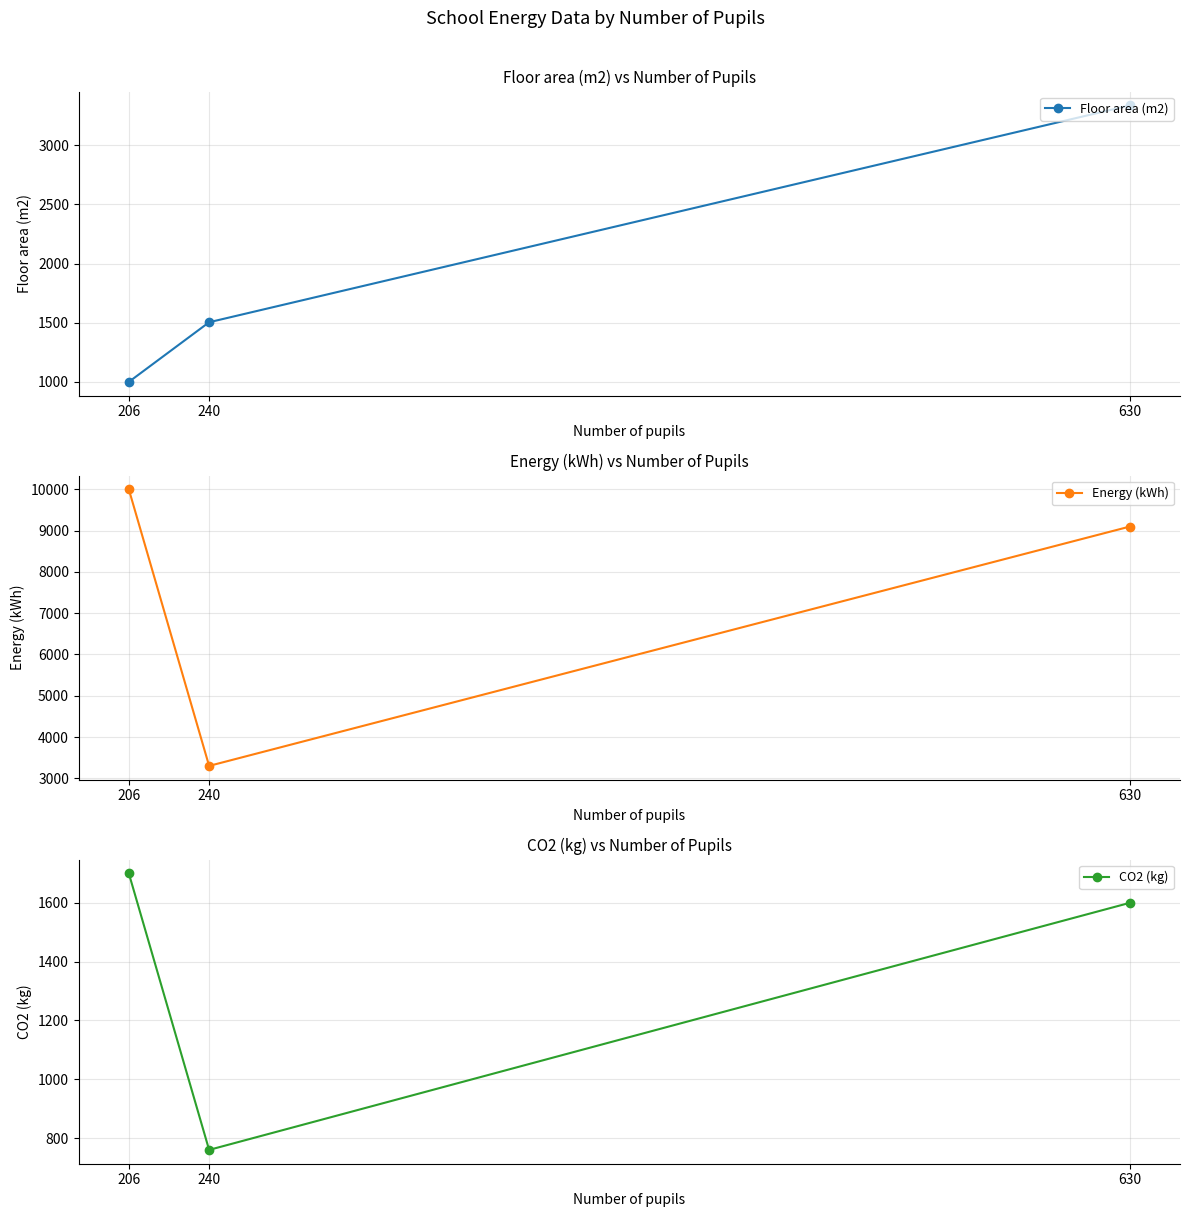

What is the sum of all Floor area (m2) values?

5840.3